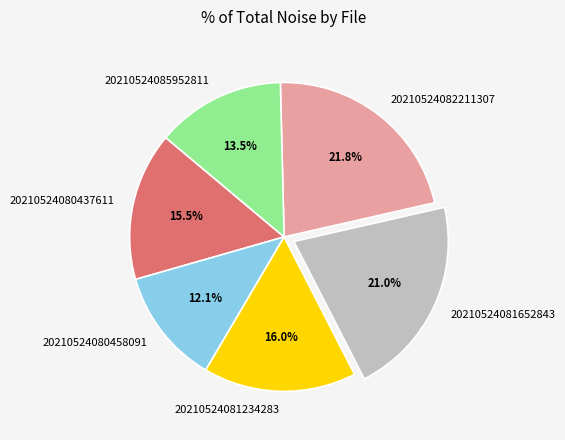

What portion of the pie excludes 20210524081234283?

84.0%